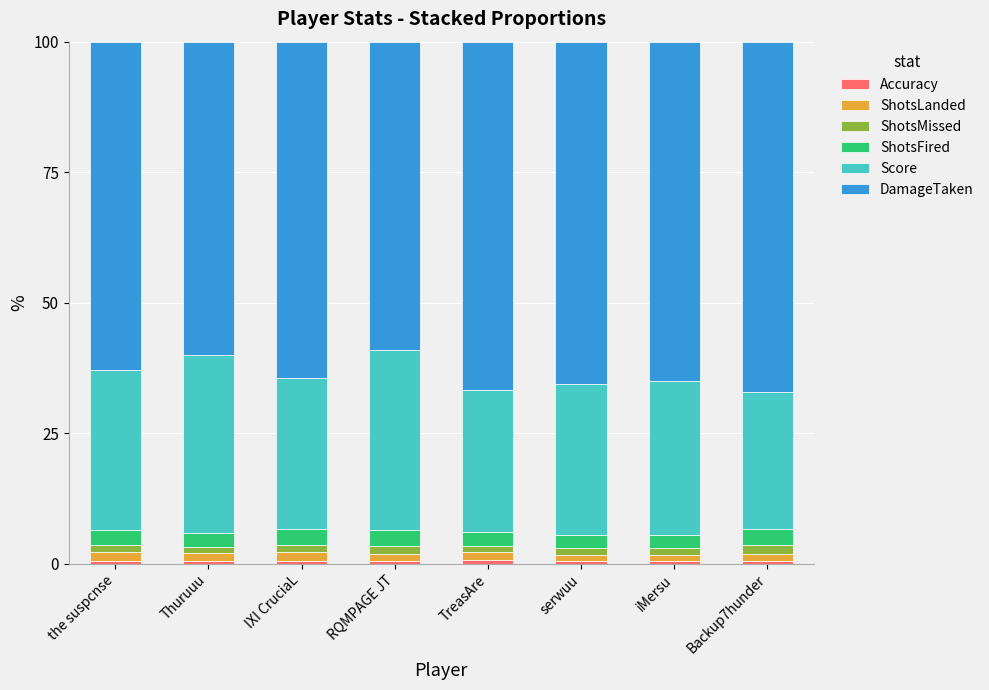

How many bars are there in total?

8